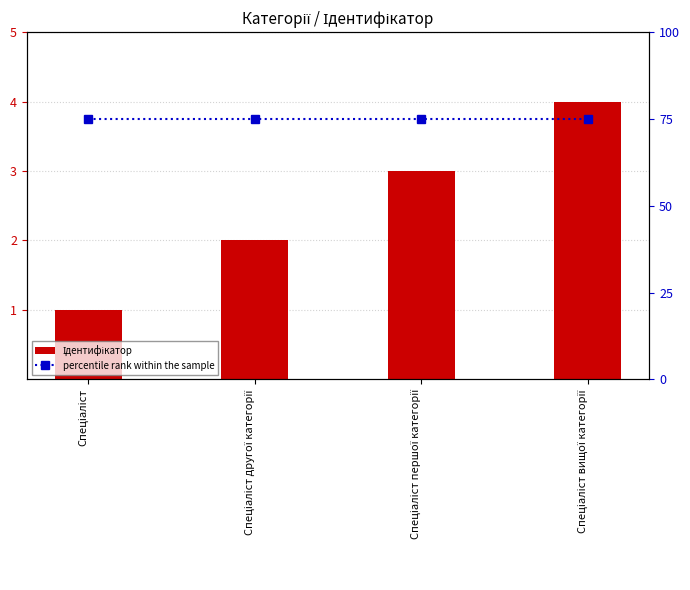

The Ідентифікатор series shows 1 at Спеціаліст. True or false?

True